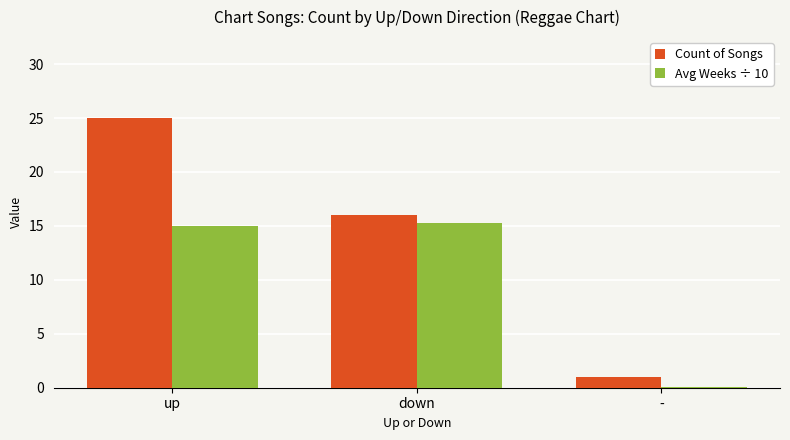

The value of Count of Songs at - is 1.0. True or false?

True